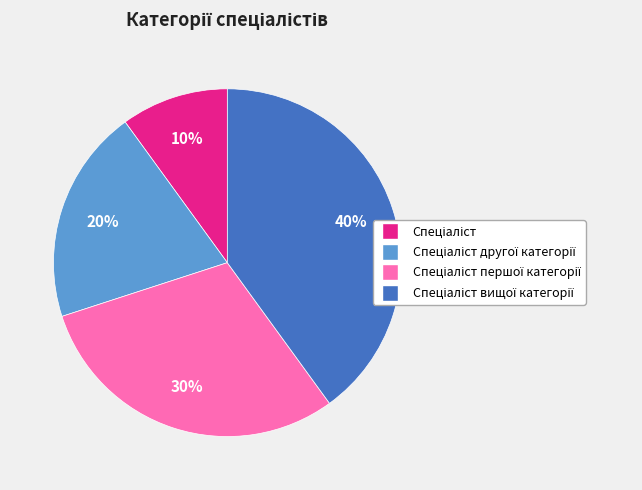

Is there any slice that represents more than half of the pie?

No